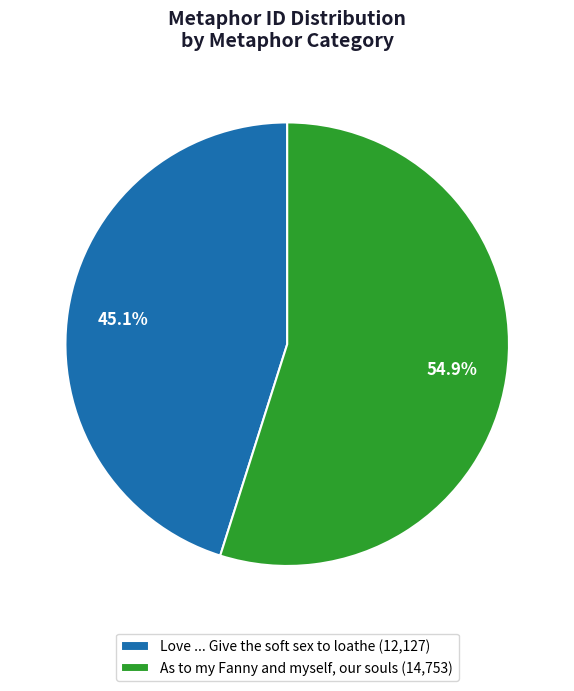

To the nearest percent, what is the average slice percentage?

50%